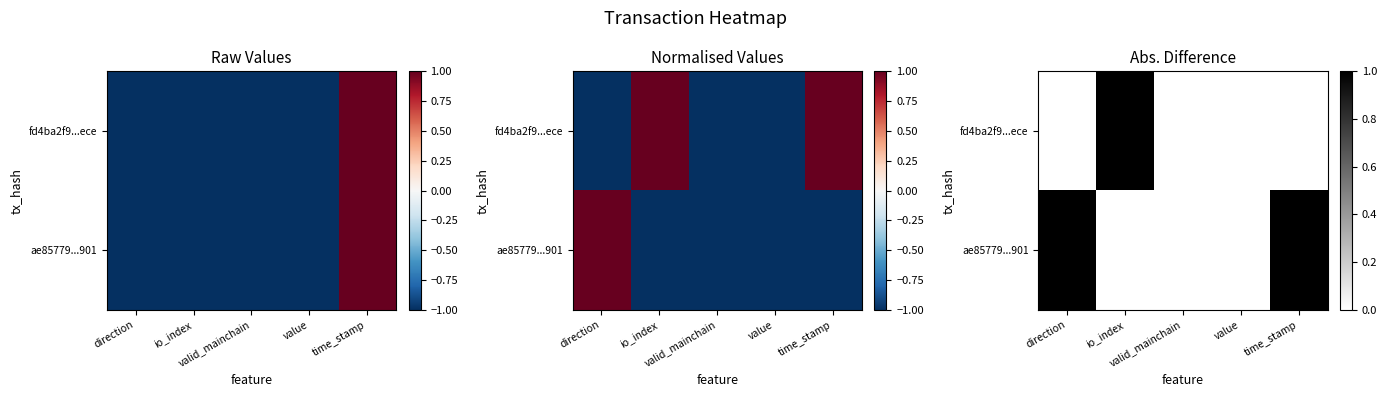

Which has a higher value, direction or valid_mainchain?

valid_mainchain